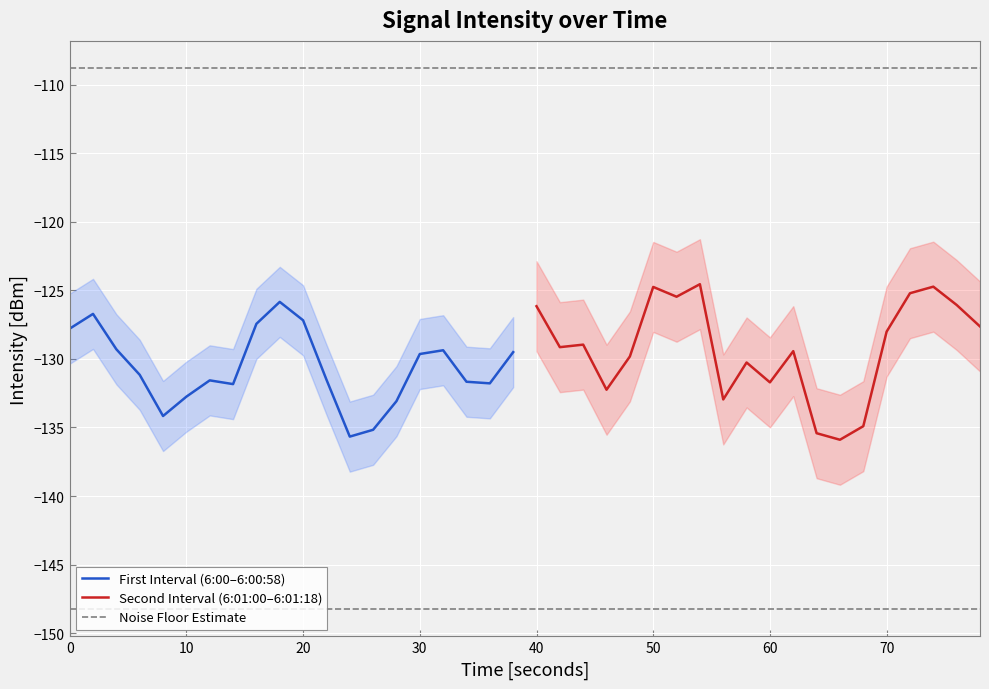

How many points are higher than both their immediate neighbors (excluding endpoints)?

12